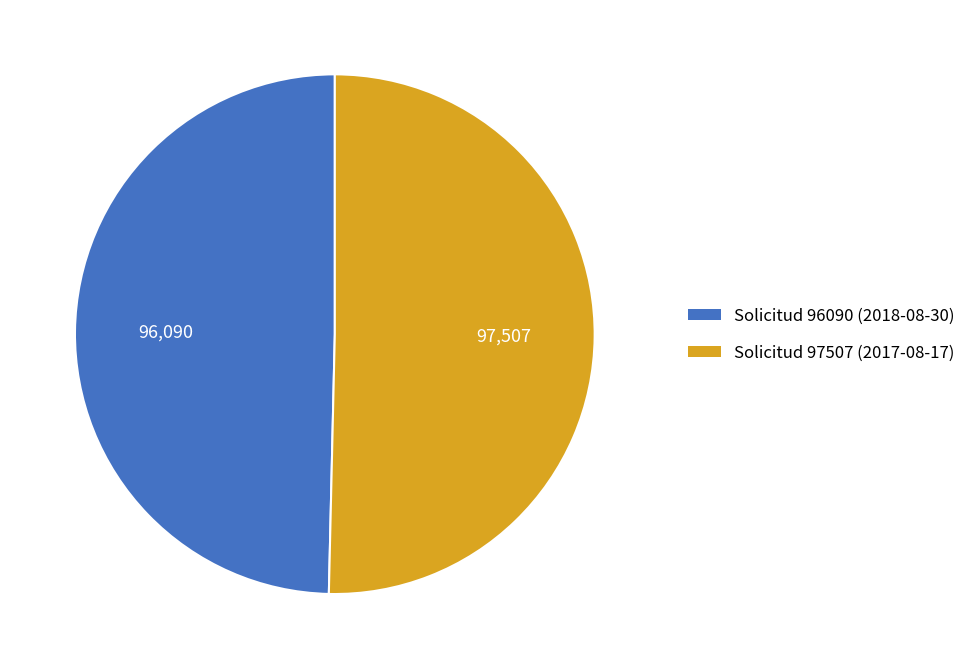

True or false: Solicitud 97507 (2017-08-17) accounts for 64% of the total.

False